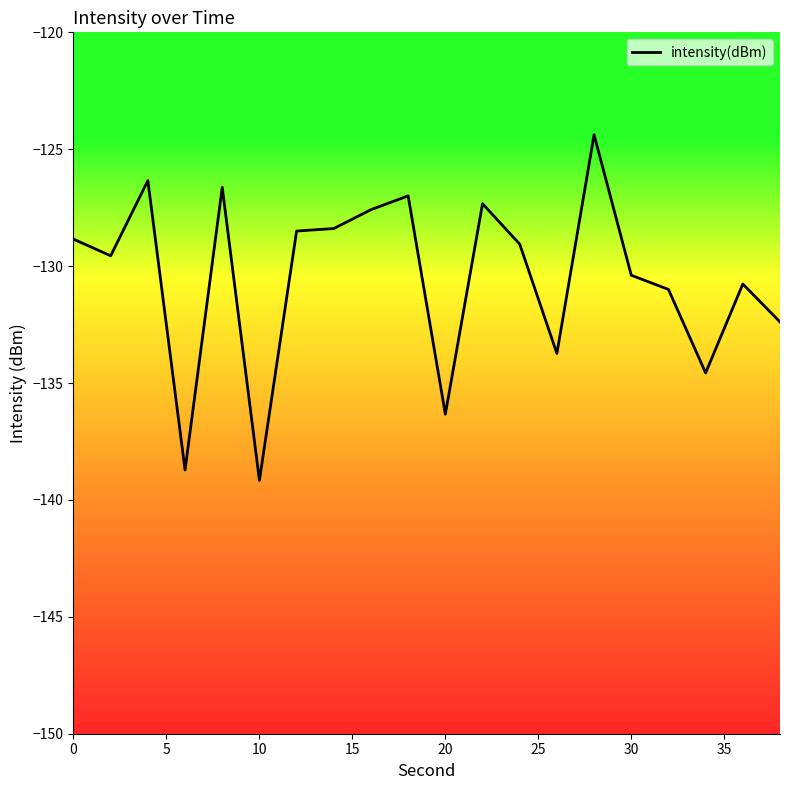

What is the average value?

-130.5